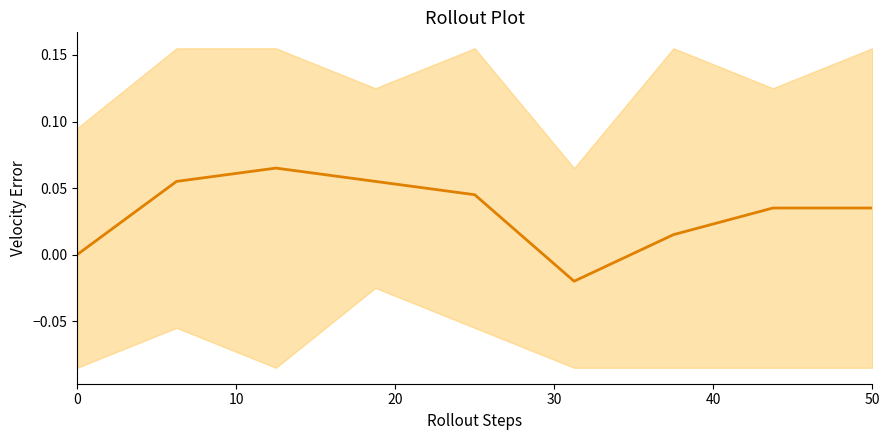

Reading left to right, extract all data points from this chart.

0.0	0.1	0.1	0.1	0.0	-0.0	0.0	0.0	0.0